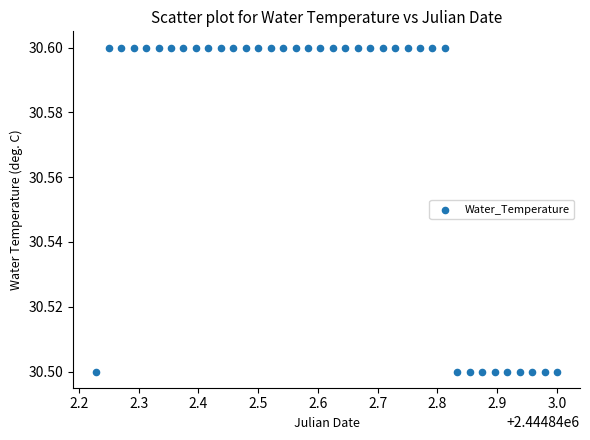

What is the range of X values (max minus min)?

0.8